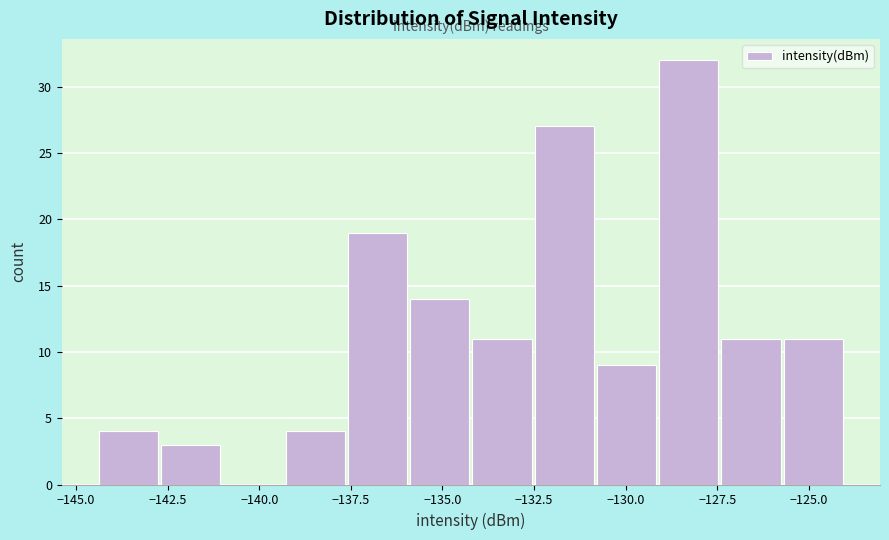

Read against the x-axis, roughly where is the centre of the tallest bar?

-128.5